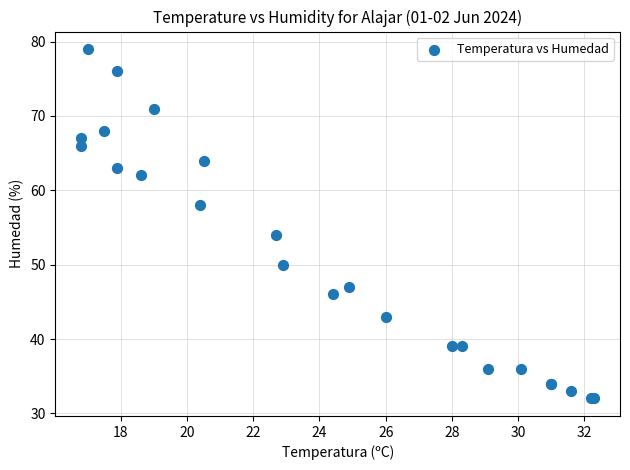

What Y value in the scatter plot is closest to 55?

54